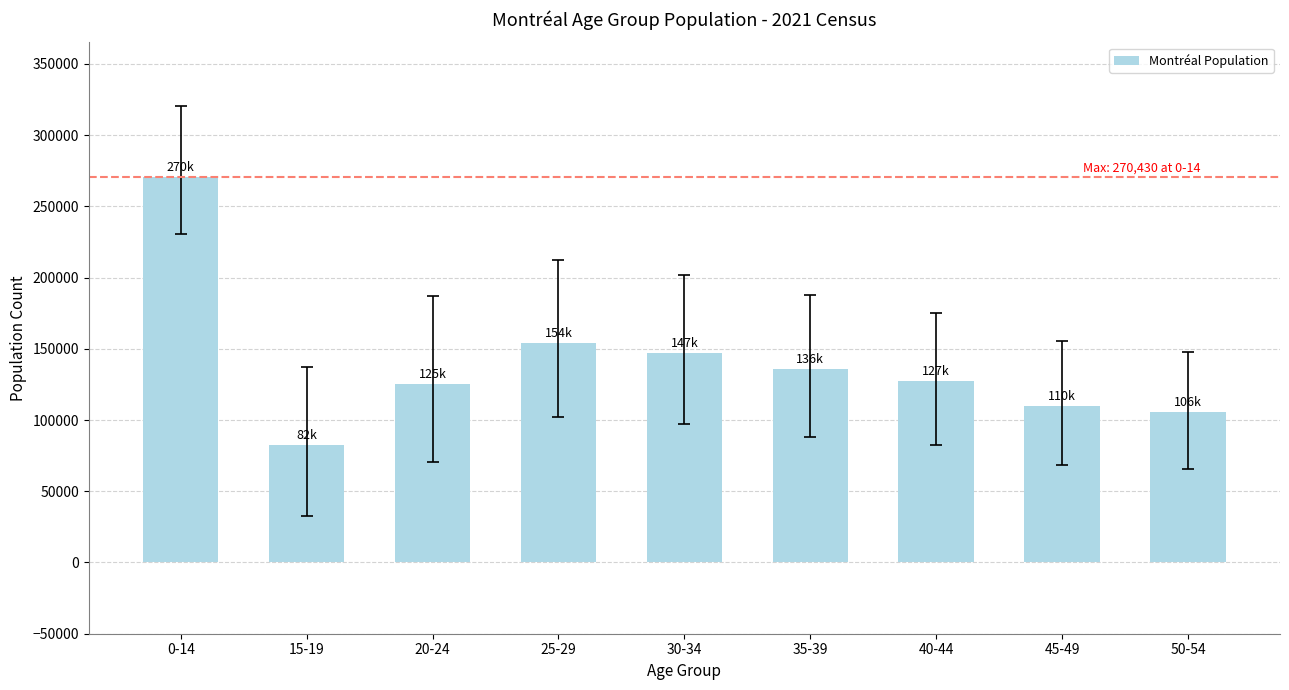

Reading right to left, list all the values displayed in this chart.

105545	110130	127165	135880	146855	153995	125235	82475	270430